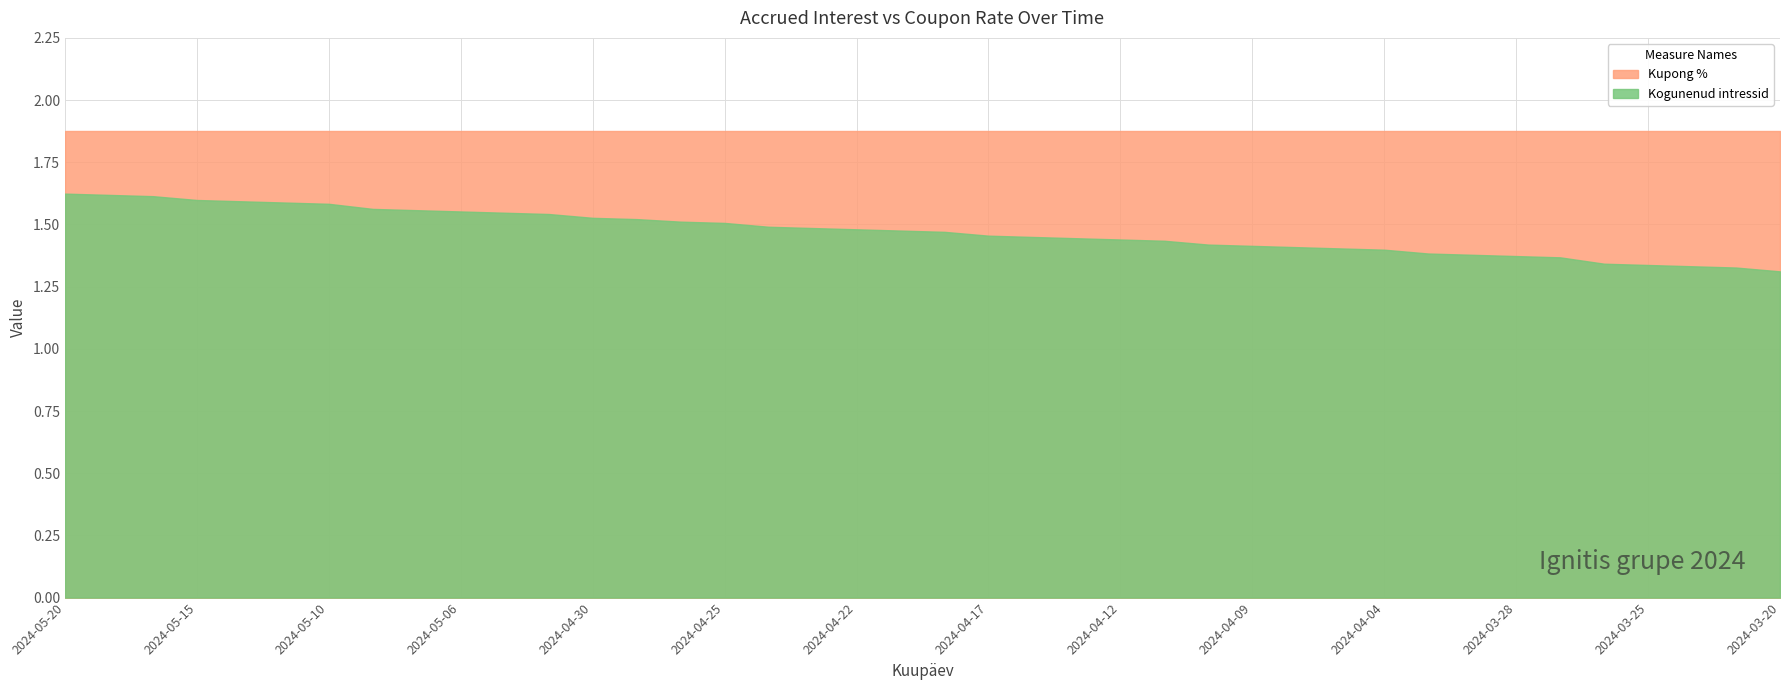

What is the label of the 14th point from the right?

2024-04-10